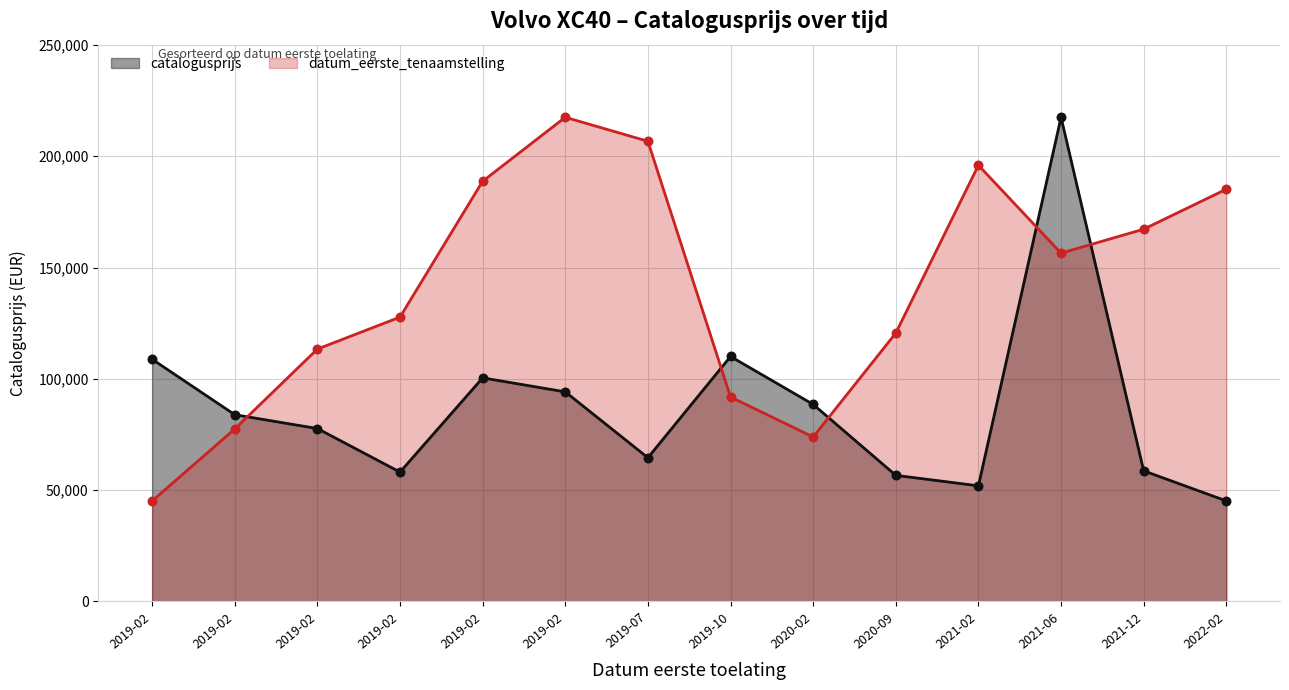

Which series reaches the maximum Y coordinate?

catalogusprijs